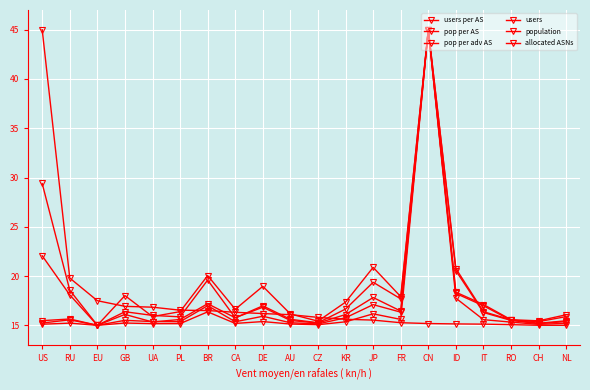

What are all the series names shown in the legend?

users per AS, pop per AS, pop per adv AS, users, population, allocated ASNs